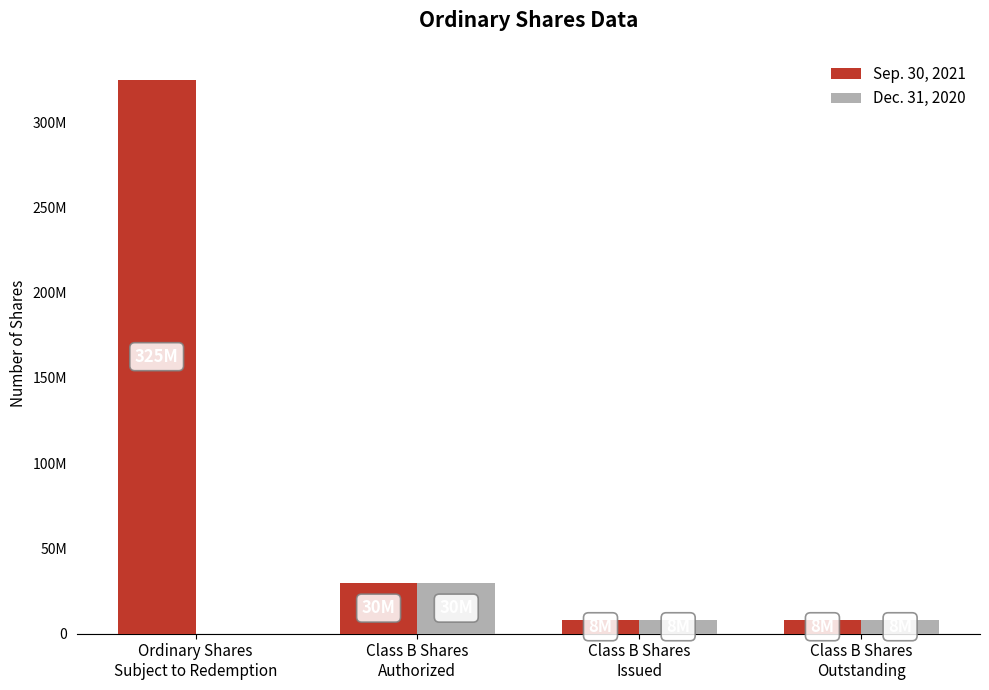

Which series has the largest total across all categories?

Sep. 30, 2021